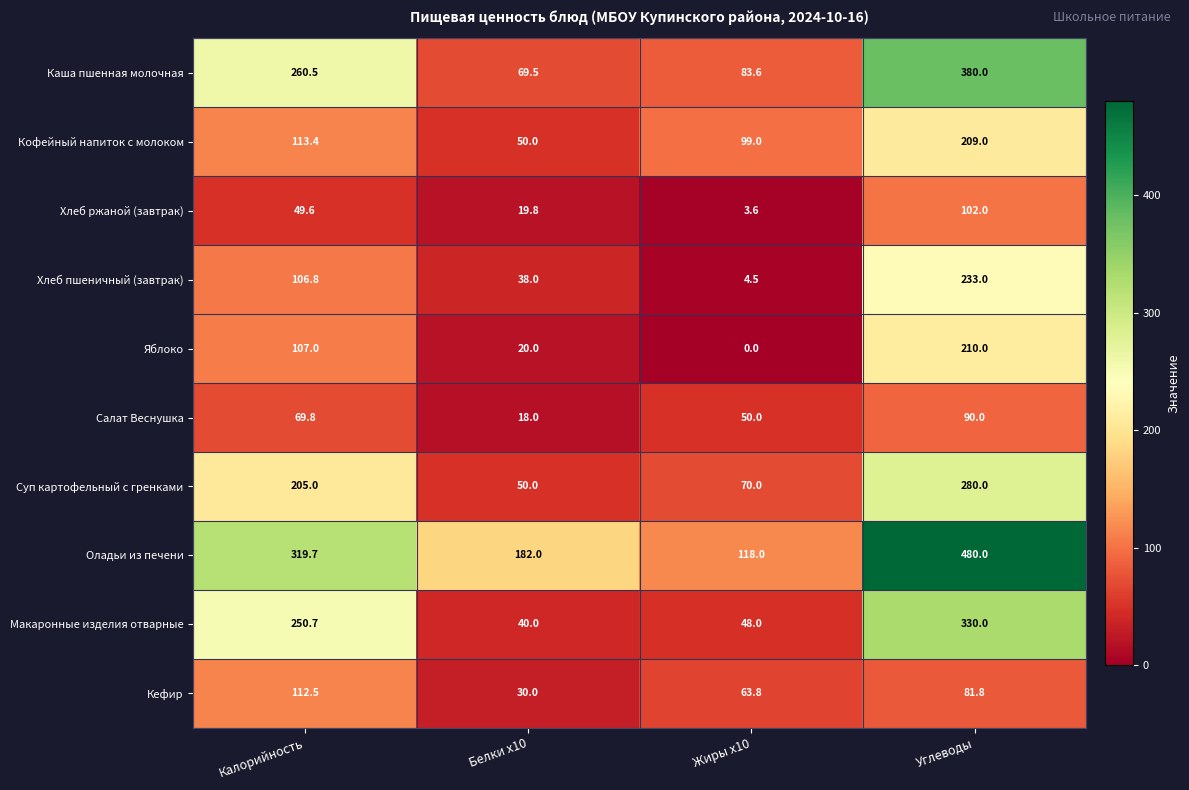

What is the lowest value of the Кофейный напиток с молоком series?

50.0